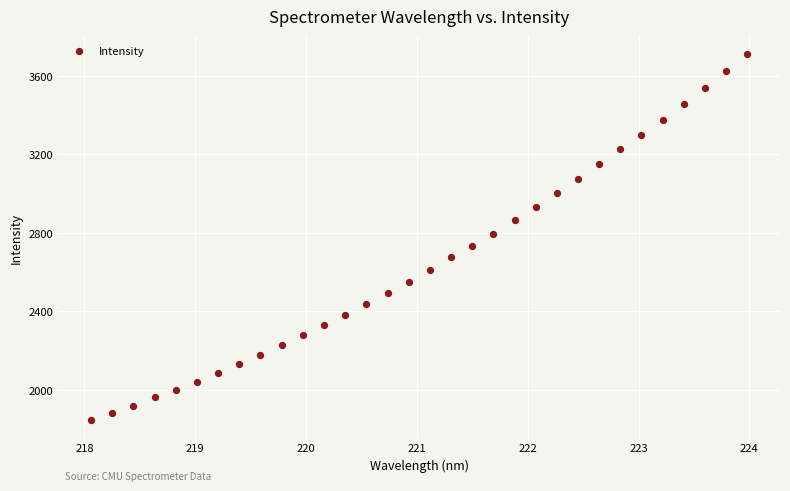

What is the range of X values (max minus min)?

5.9